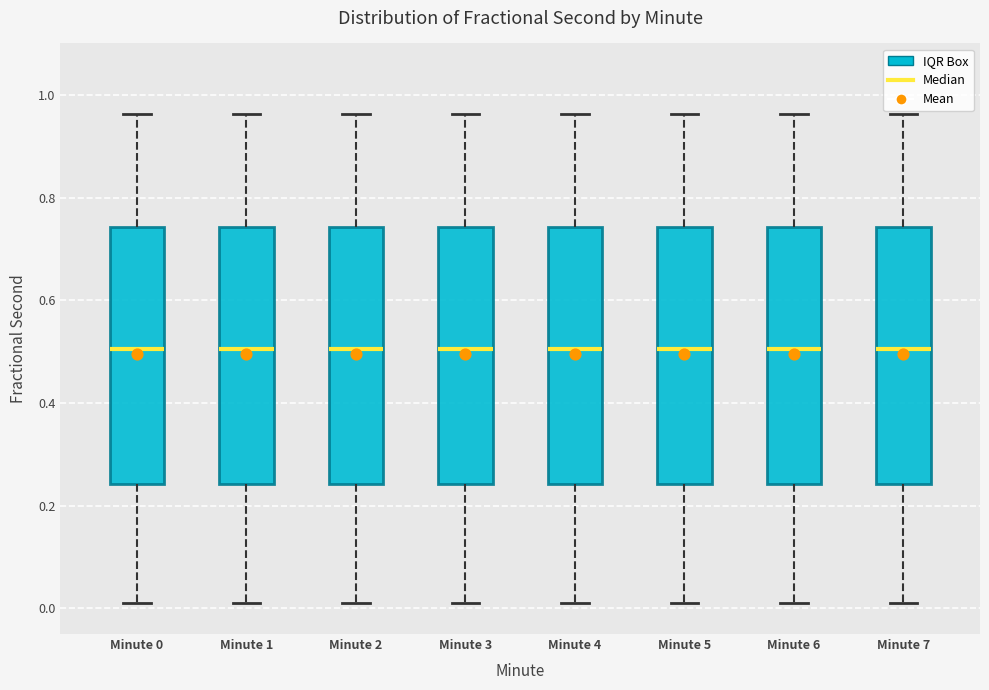

Reading left to right, read every box against the y-axis: the position of its median line, the range the box covers, and the ends of its whiskers. The values are not printed on the chart, so give them approximately, as read against the axis.

Minute 0: median 0.50, box 0.24 to 0.74, whiskers 0.02 to 0.96
Minute 1: median 0.50, box 0.24 to 0.74, whiskers 0.02 to 0.96
Minute 2: median 0.50, box 0.24 to 0.74, whiskers 0.02 to 0.96
Minute 3: median 0.50, box 0.24 to 0.74, whiskers 0.02 to 0.96
Minute 4: median 0.50, box 0.24 to 0.74, whiskers 0.02 to 0.96
Minute 5: median 0.50, box 0.24 to 0.74, whiskers 0.02 to 0.96
Minute 6: median 0.50, box 0.24 to 0.74, whiskers 0.02 to 0.96
Minute 7: median 0.50, box 0.24 to 0.74, whiskers 0.02 to 0.96